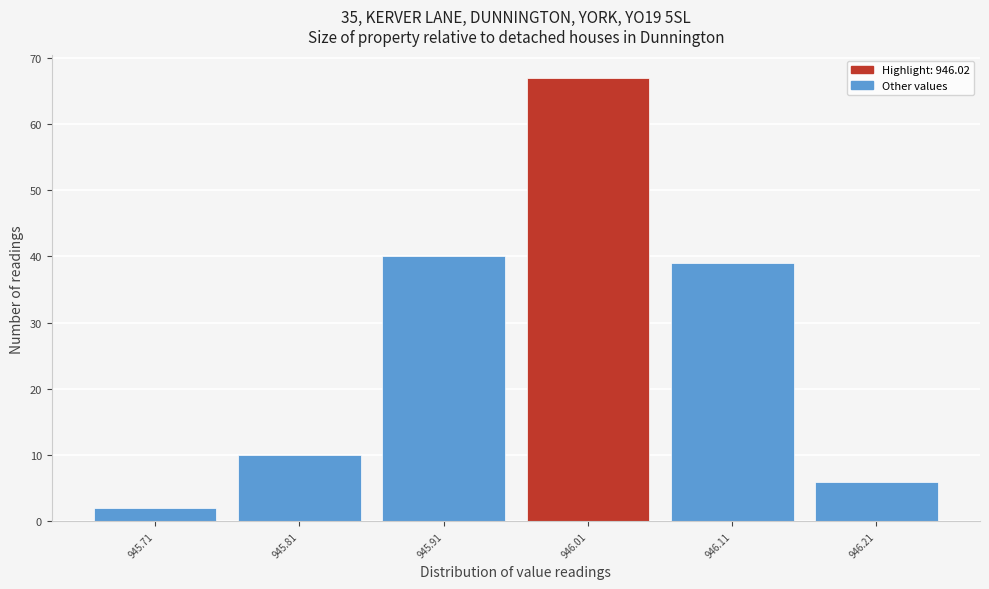

Which range on the x-axis has the tallest bar?

945.96 to 946.06